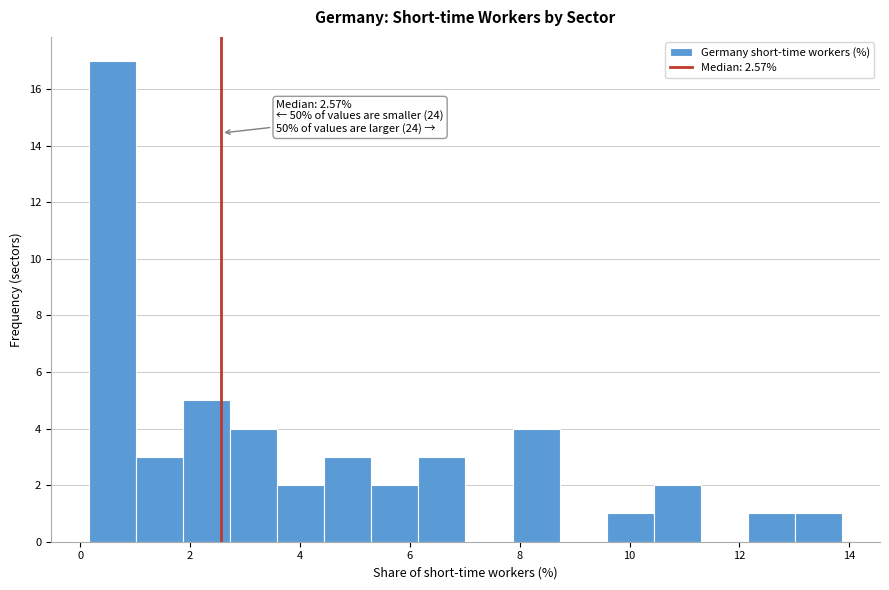

Over which range of the x-axis is the bar tallest?

0.2 to 1.0